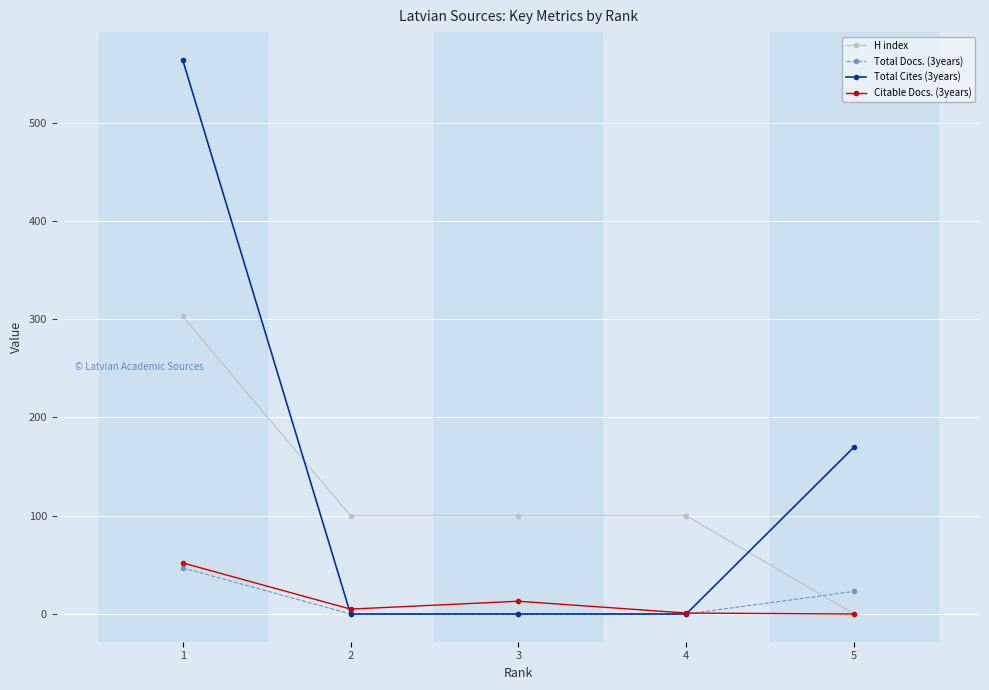

What is the greatest value displayed?

564